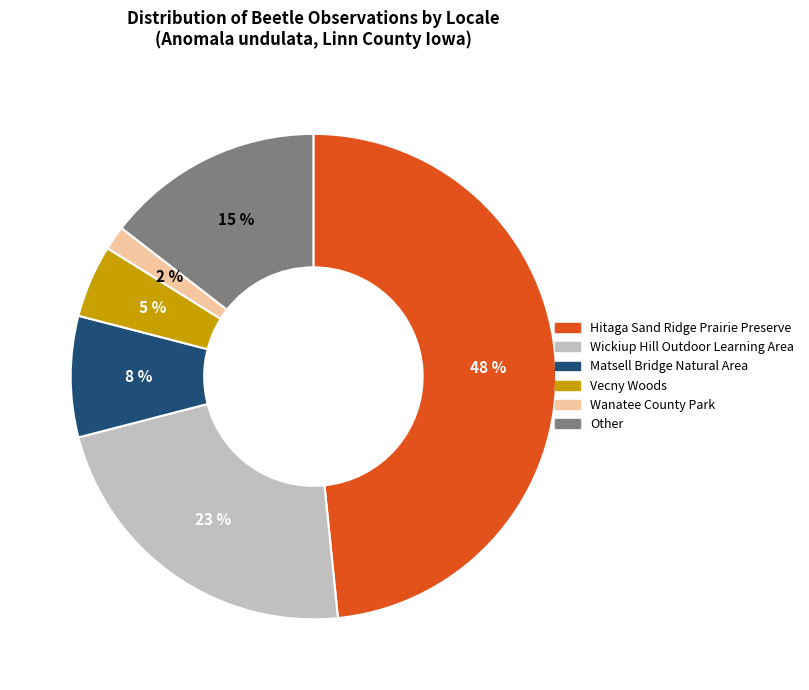

Does Vecny Woods represent more than half of the total?

No